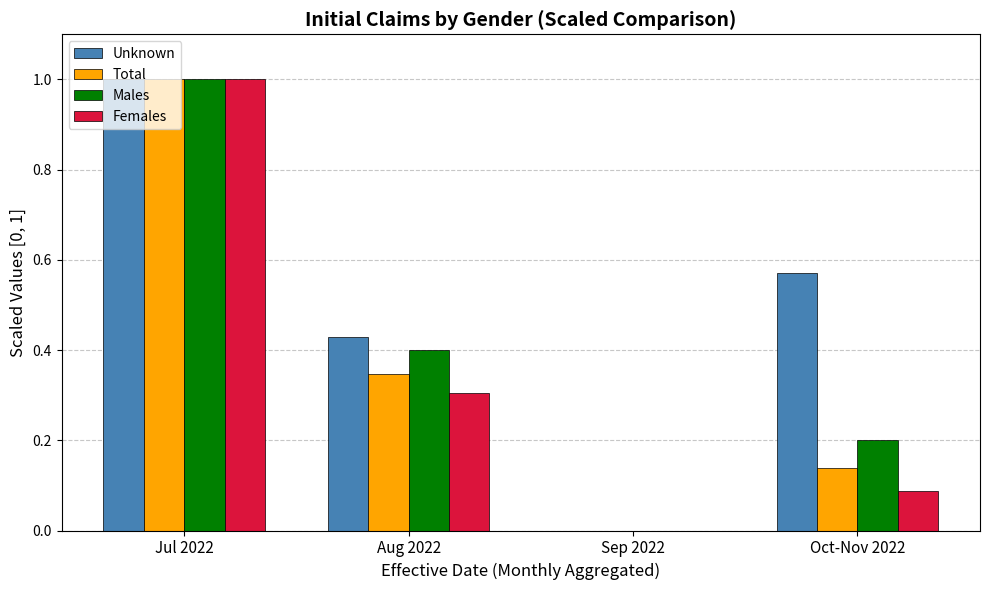

What is the sum of all Unknown values?

2.0